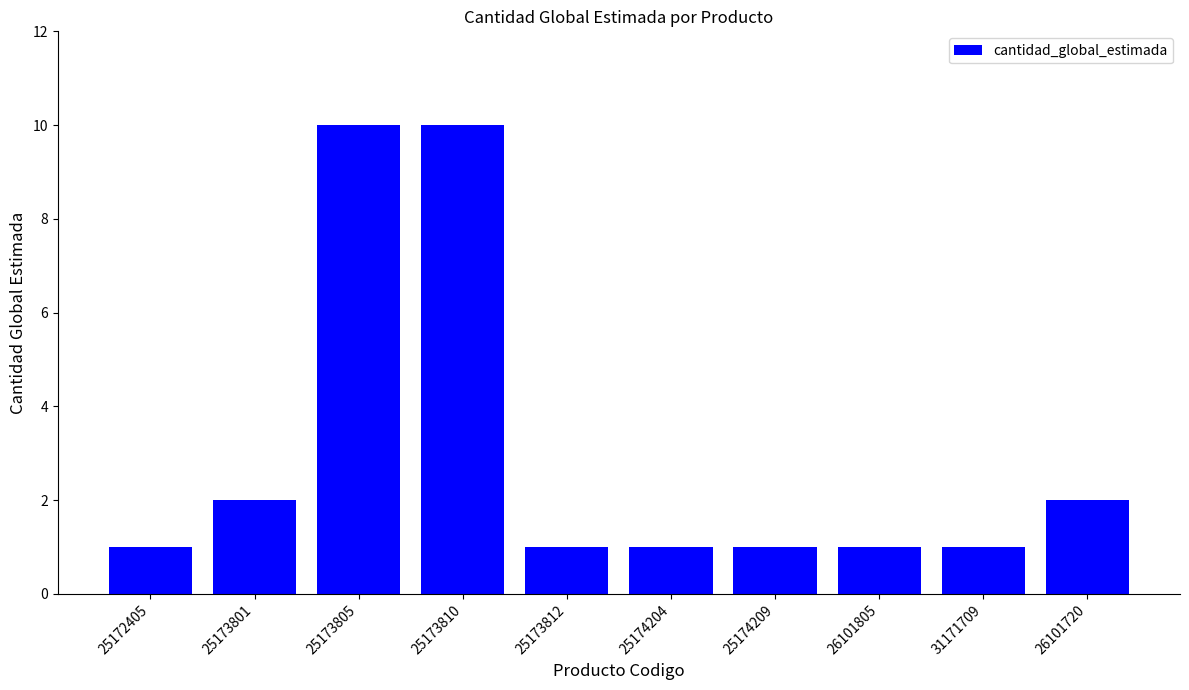

What value does the data have at 25174209?

1